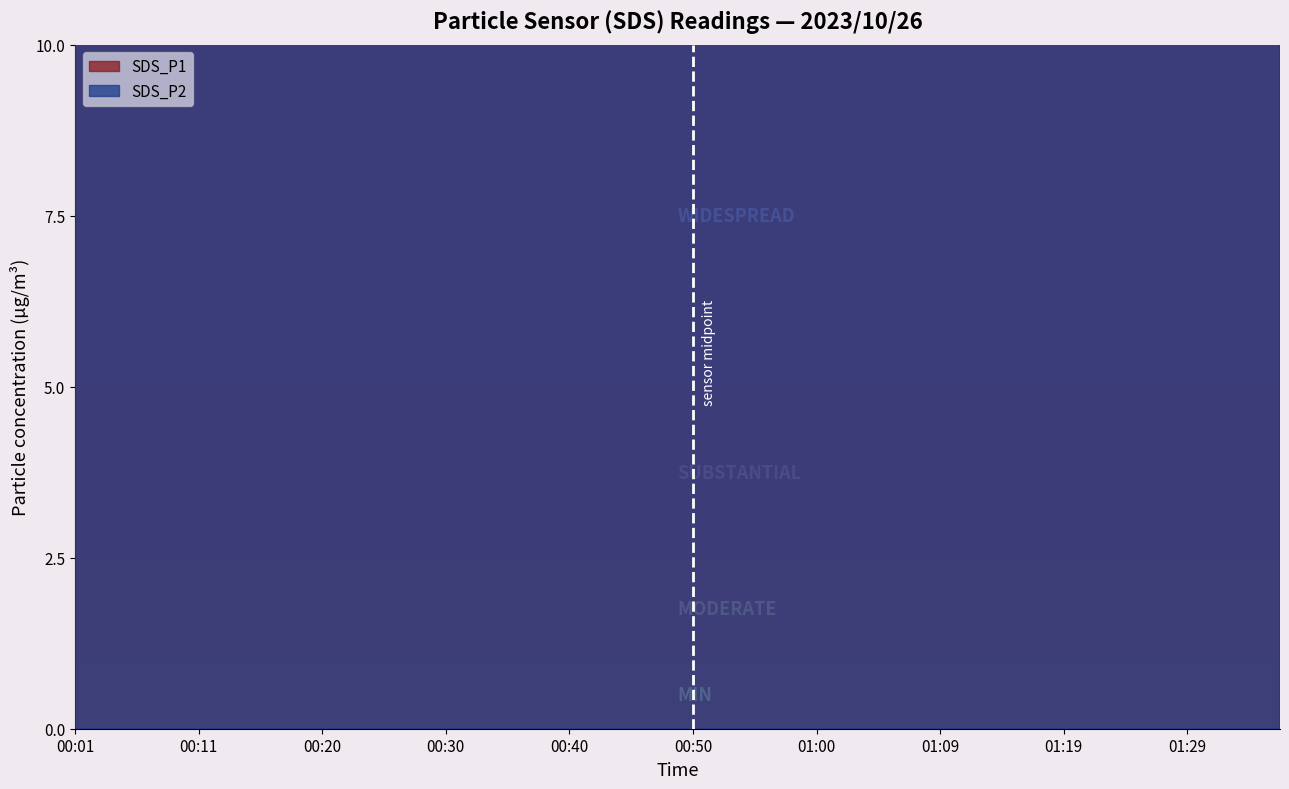

What is the minimum value for SDS_P2?

10.8